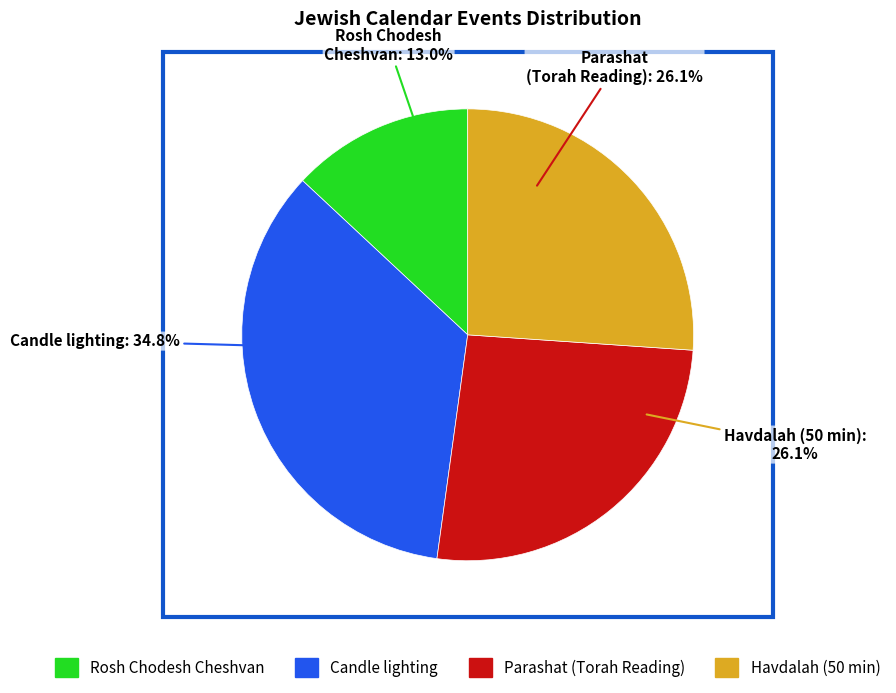

Is there any slice that represents more than half of the pie?

No